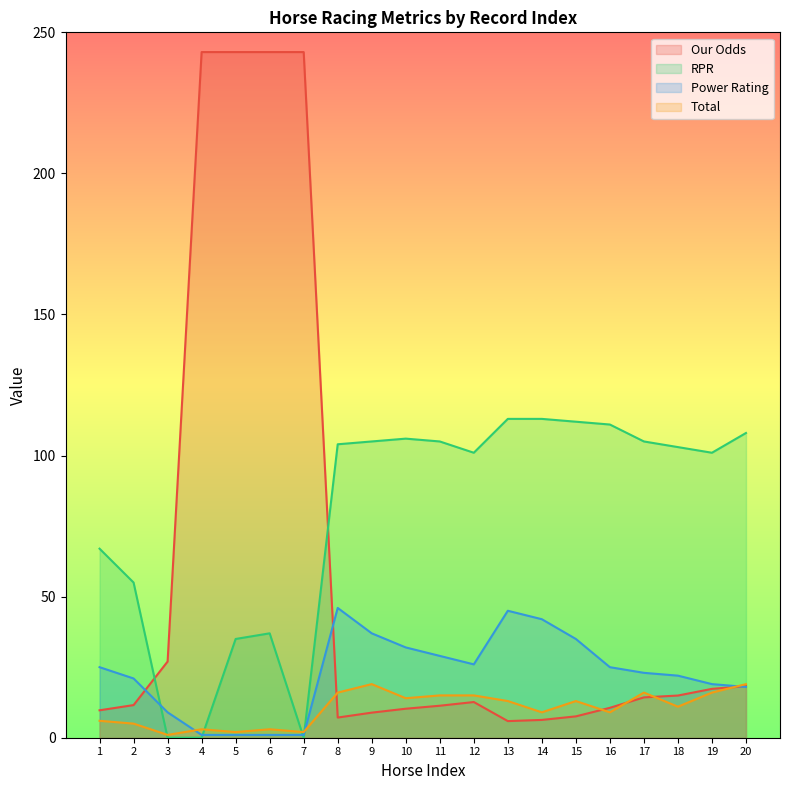

Count the number of categories in the chart.

20